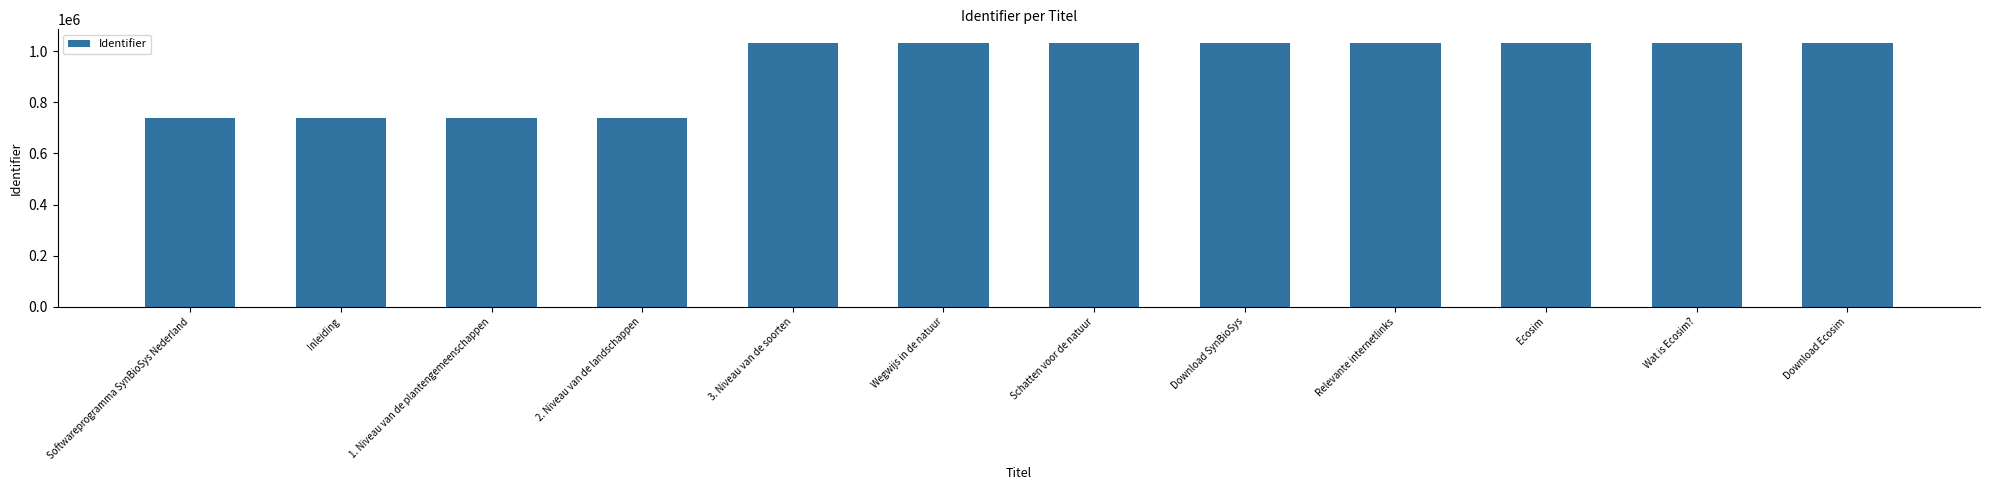

True or false: the data shows 739360 at Softwareprogramma SynBioSys Nederland.

True